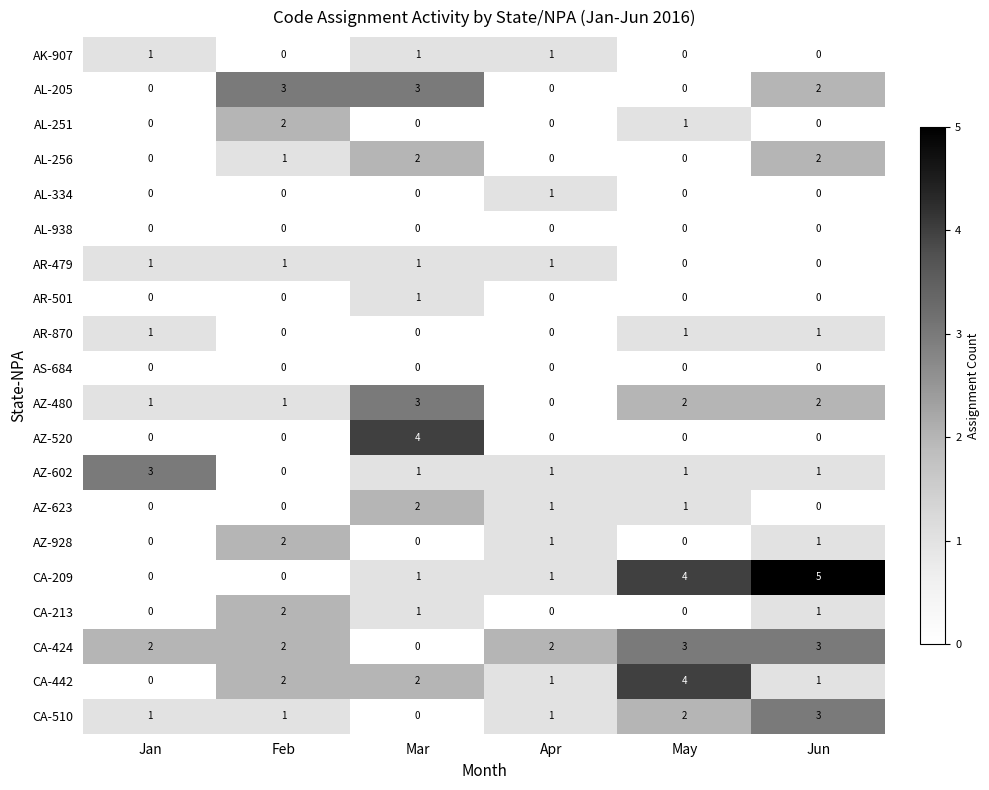

What is the difference between the highest and lowest values at Apr?

2